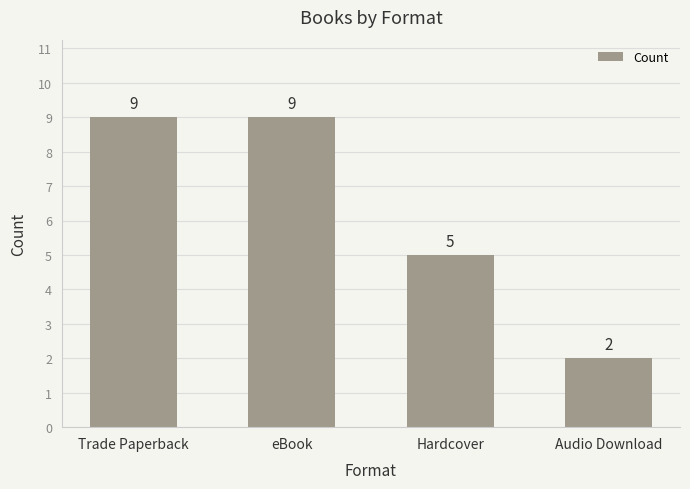

The chart shows a value of 12 at eBook. True or false?

False